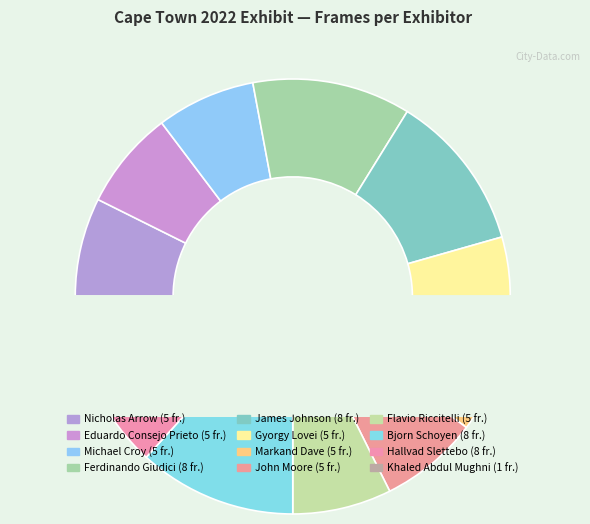

Count the number of slices in the pie.

12